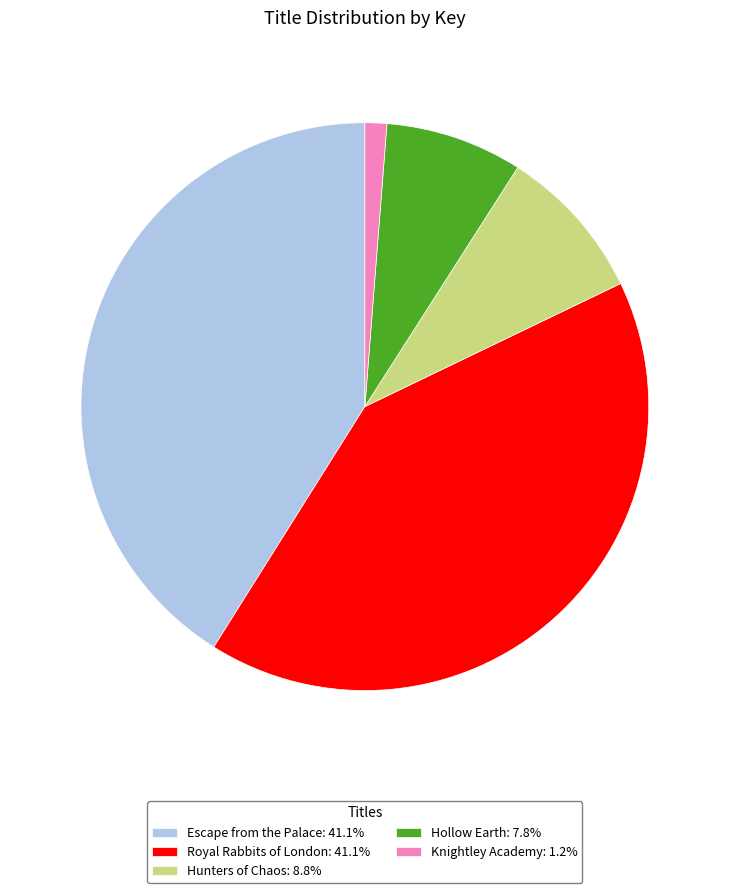

How many slices are in this pie chart?

5